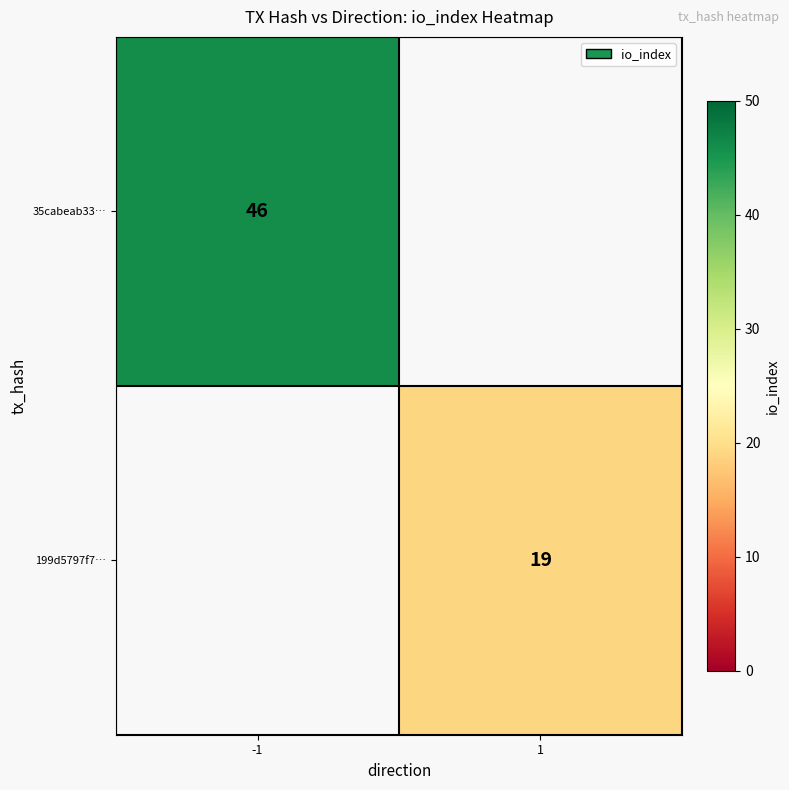

The value of 35cabeab33… at -1 is 46. True or false?

True